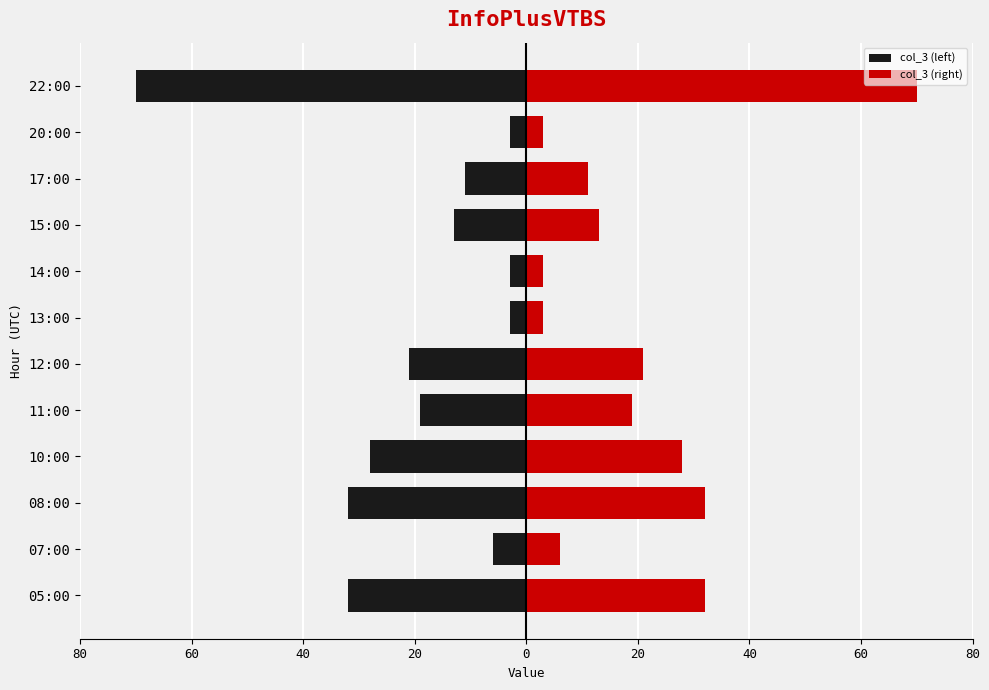

What are all the series names shown in the legend?

col_3 (left), col_3 (right)